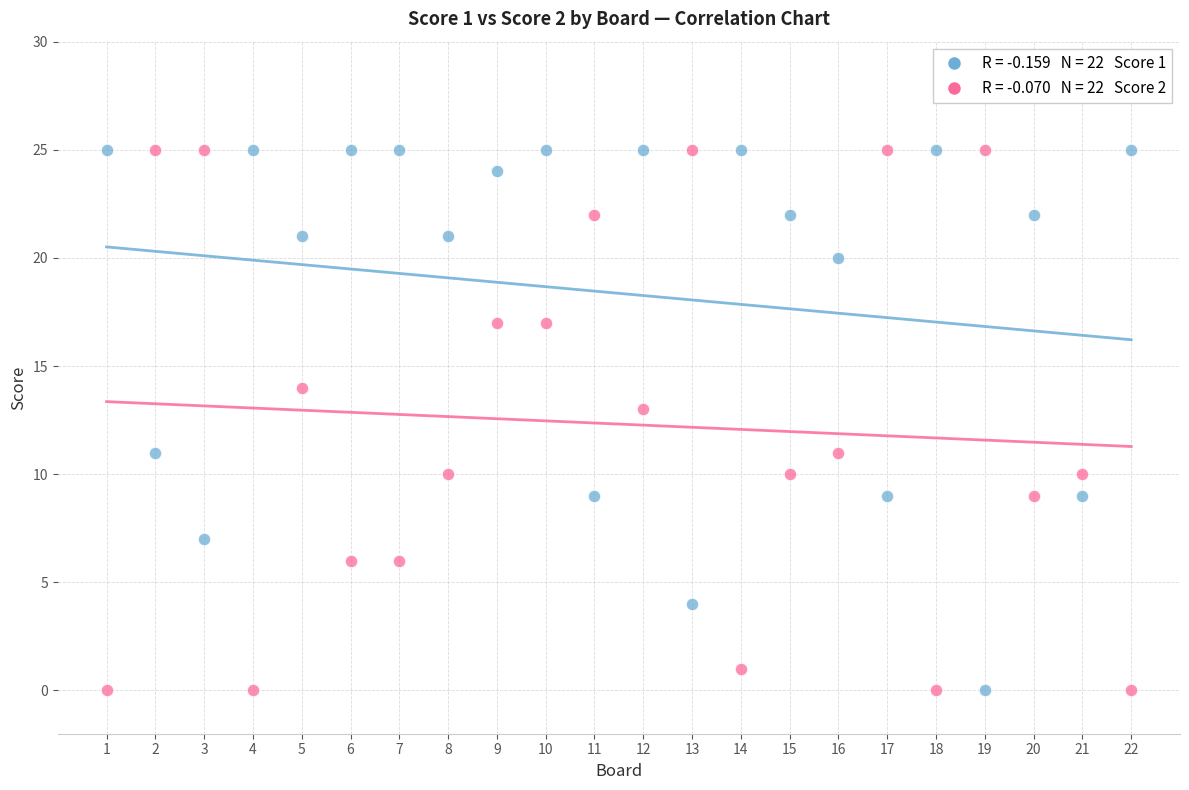

Across all data points, what is the range of X values (max minus min)?

21